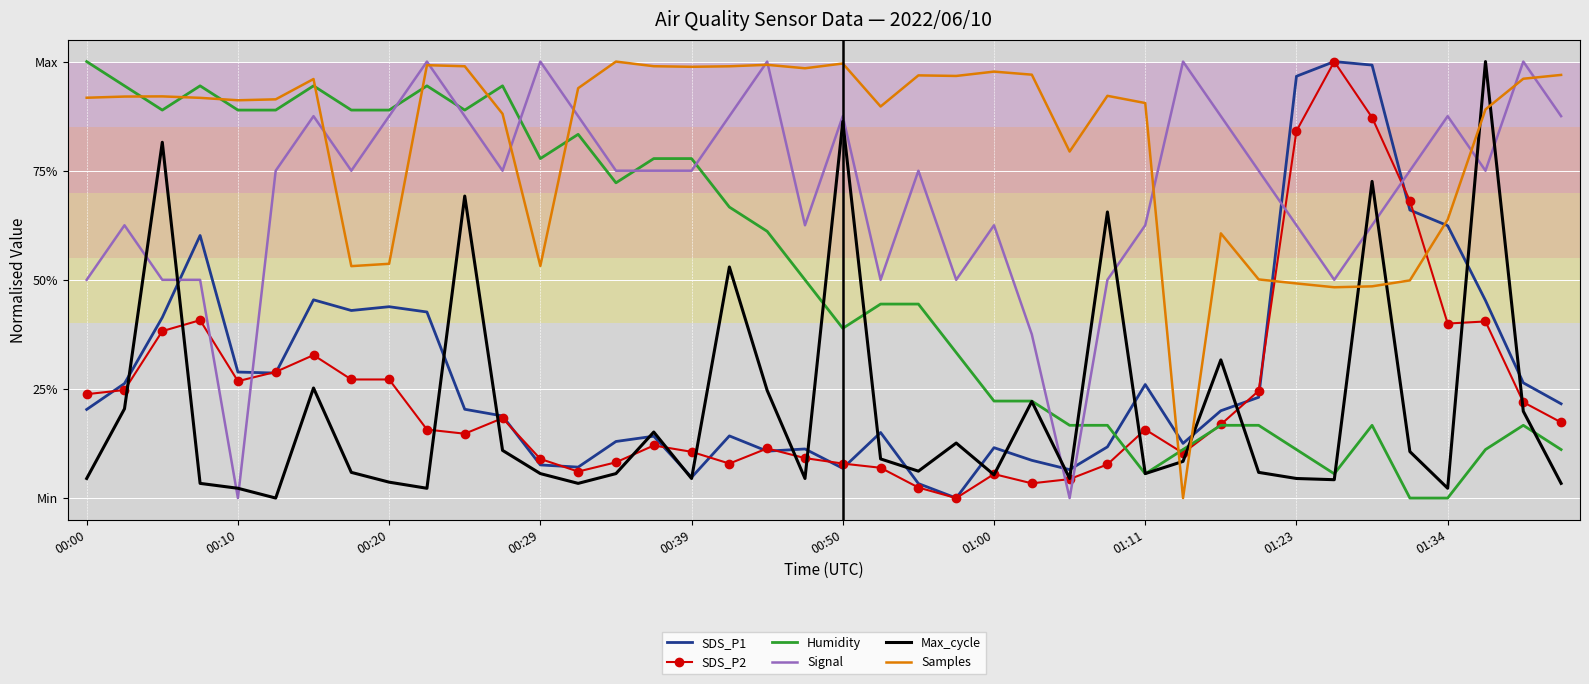

What is the label of the 12th point from the left?

11